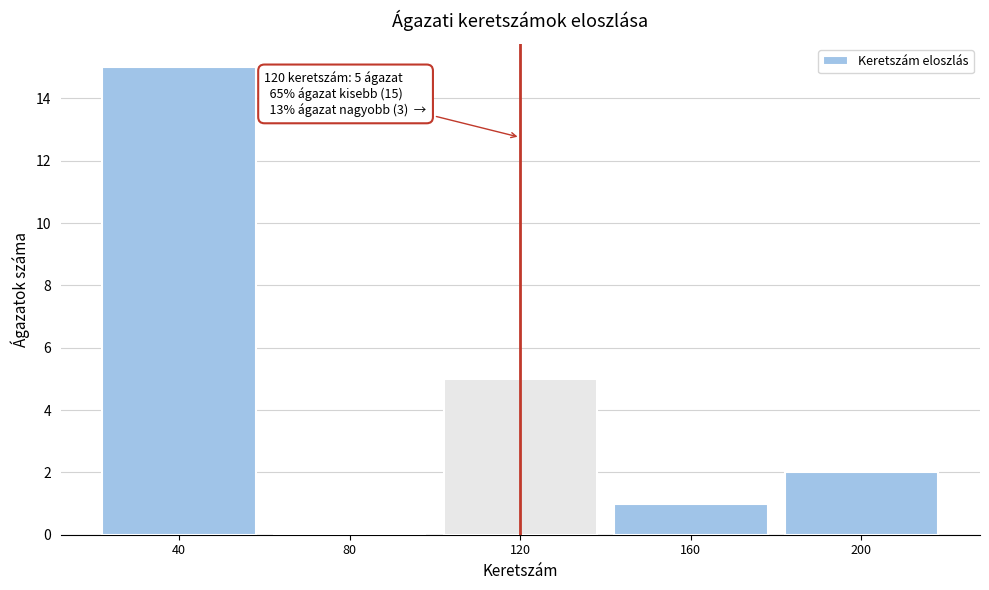

Over which range of the x-axis is the bar tallest?

20 to 60